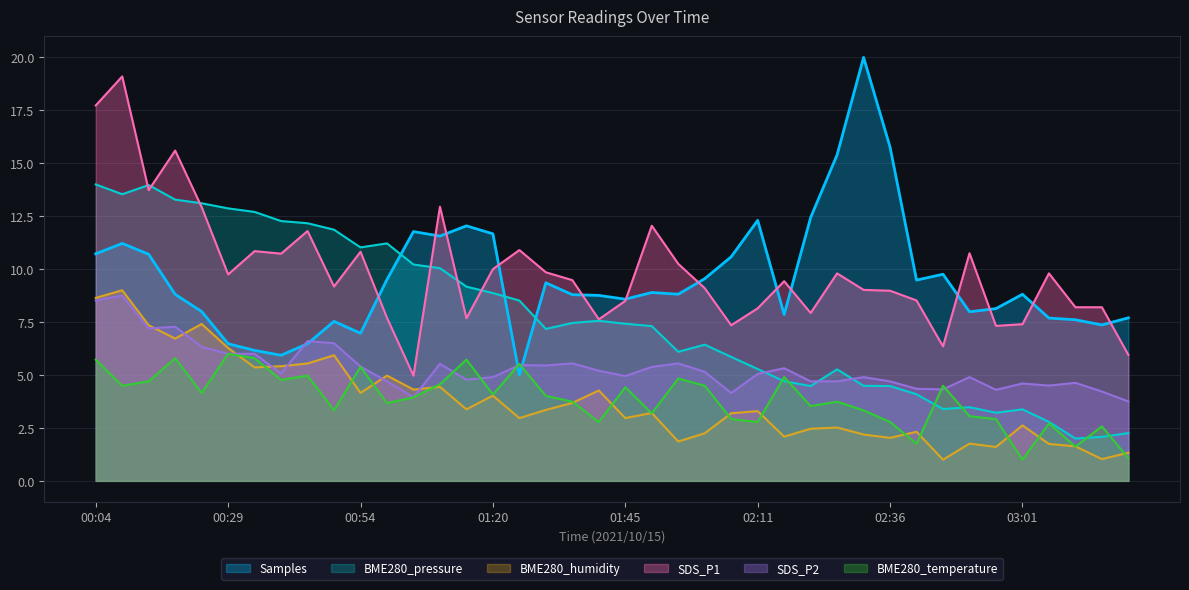

At which label is SDS_P1 closest to 12?

01:50